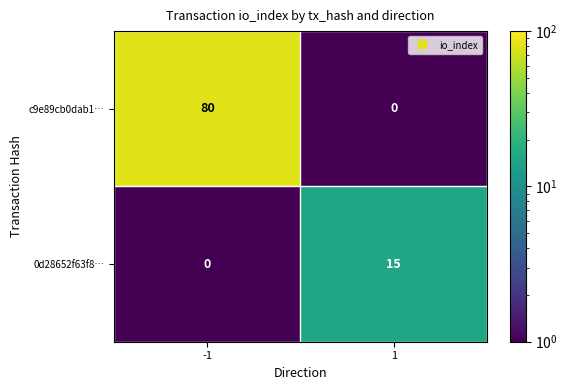

Rank the series by their average value, from highest to lowest.

c9e89cb0dab1…, 0d28652f63f8…